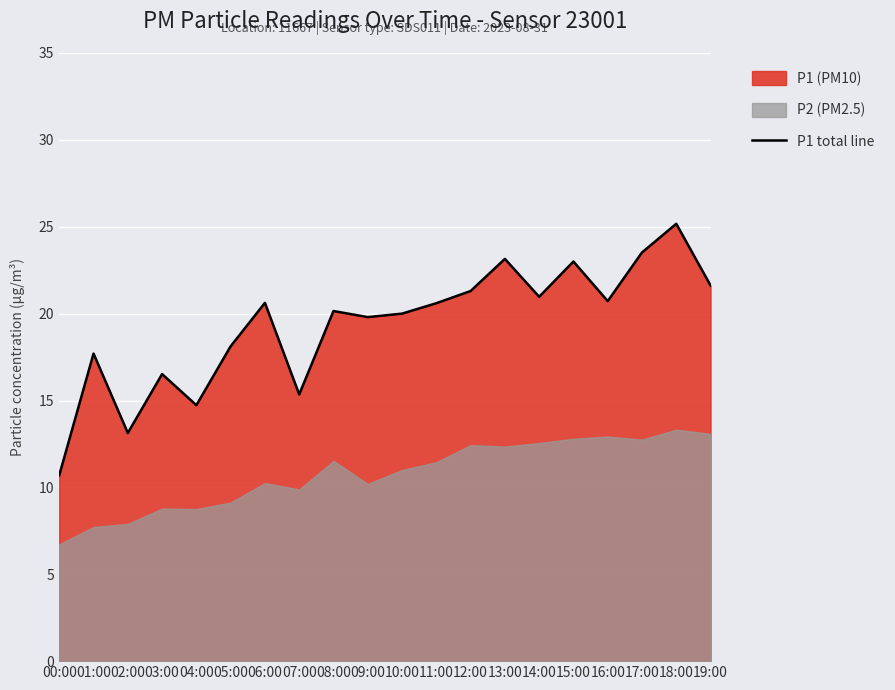

The value at 06:00 is 20.6. True or false?

True